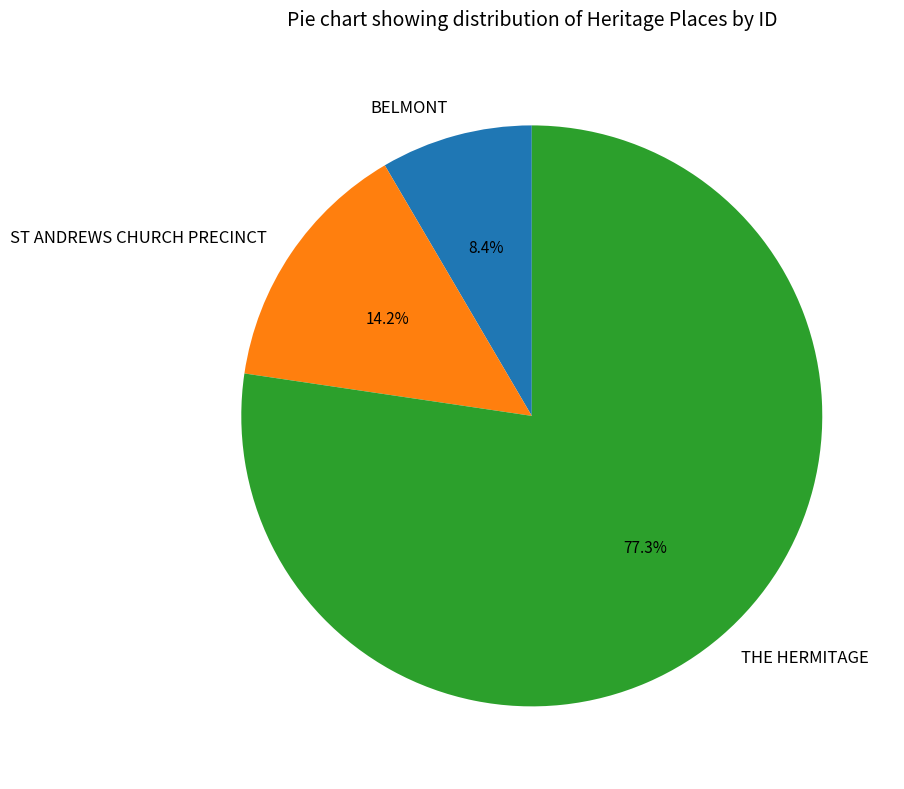

To the nearest percent, what percentage of the pie is THE HERMITAGE?

77%